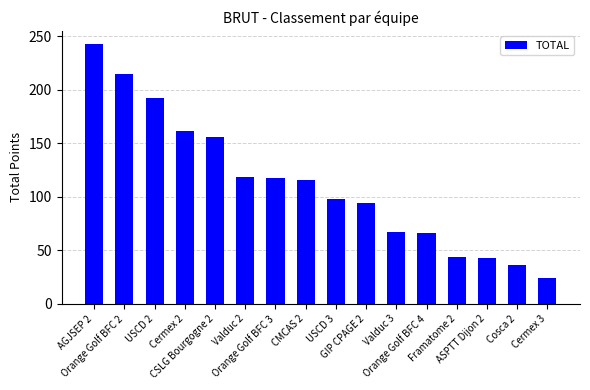

At which label does the data first exceed 116?

AGJSEP 2